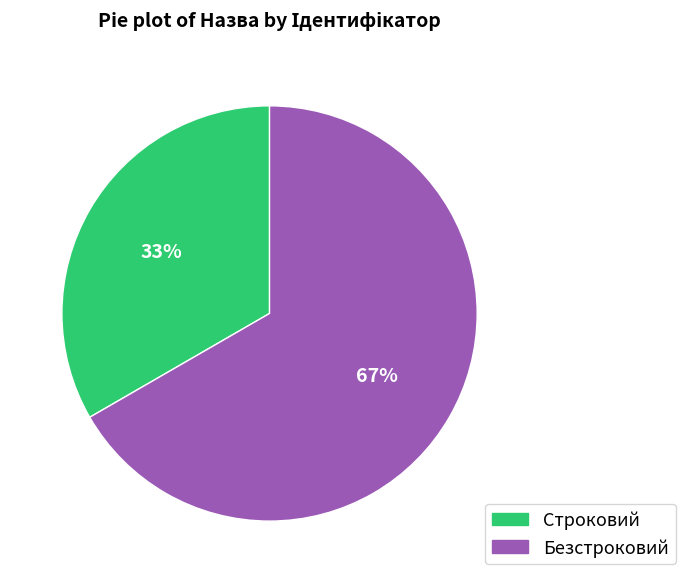

Approximately how many times larger is the value at Безстроковий compared to Строковий?

2.0